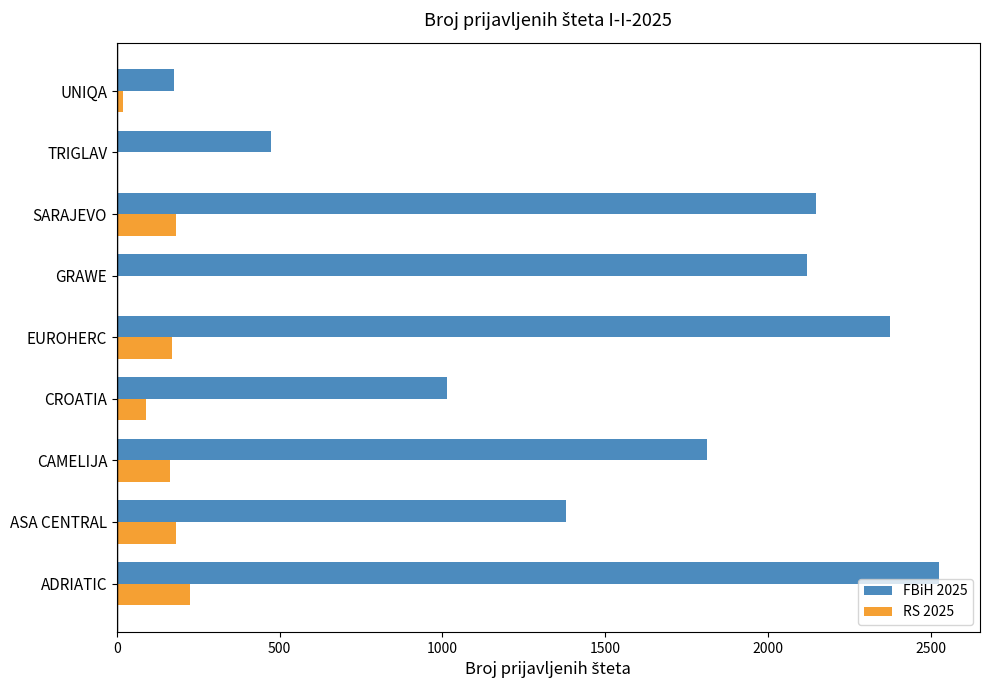

Is the value of RS 2025 at CROATIA greater than the value of FBiH 2025 at CROATIA?

No